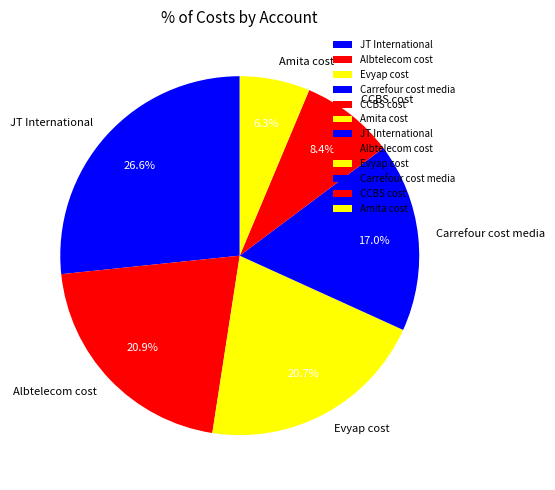

True or false: Evyap cost accounts for 9% of the total.

False